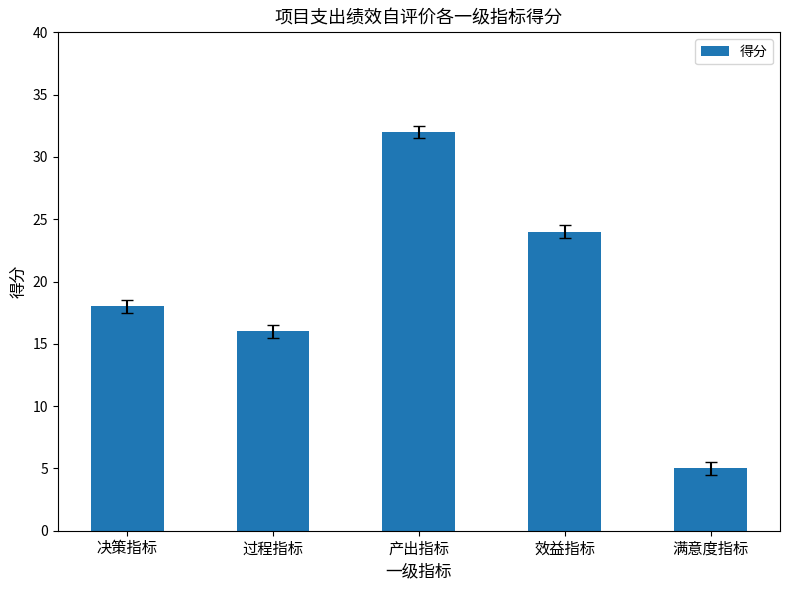

What is the sum of all values?

95